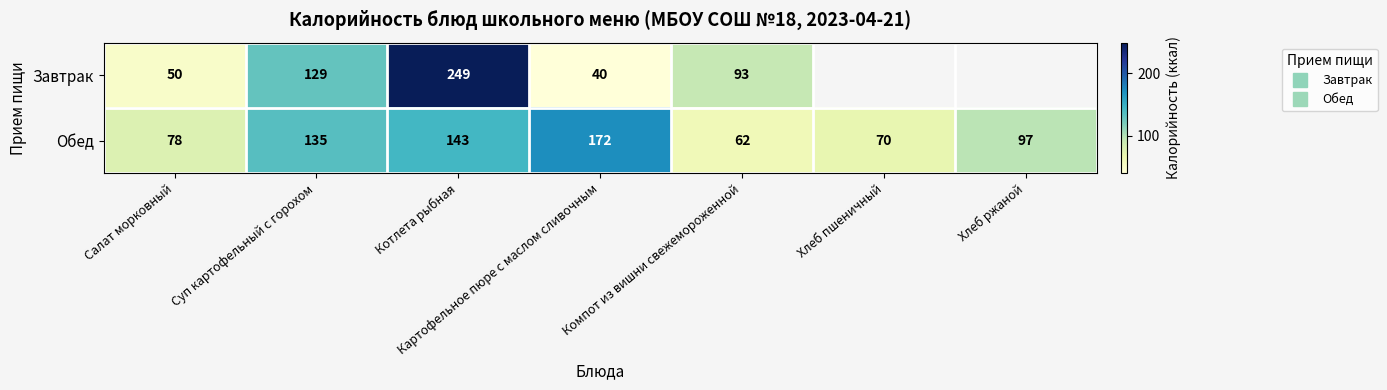

List the series in order of their overall mean, lowest first.

Завтрак, Обед